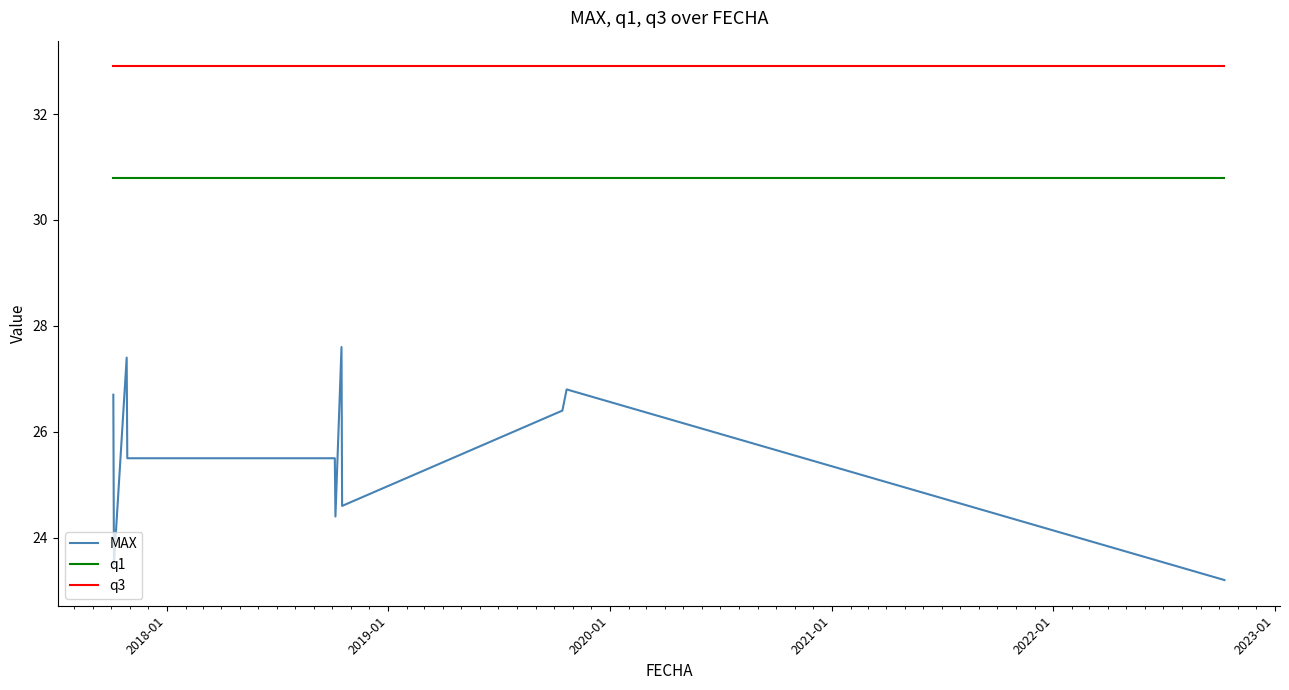

Does the chart have visible grid lines?

No